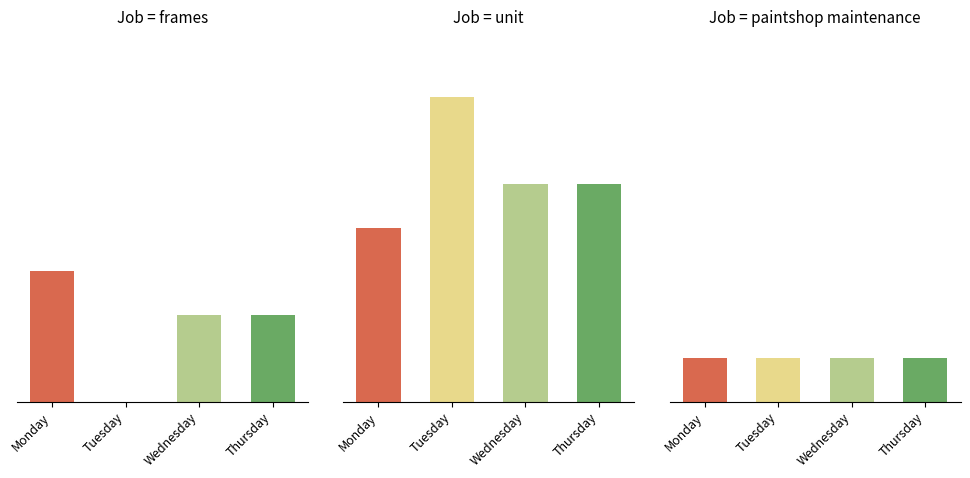

Reading left to right, extract all data points from this chart.

frames: Monday=3	Tuesday=0	Wednesday=2	Thursday=2
unit: Monday=4	Tuesday=7	Wednesday=5	Thursday=5
paintshop maintenance: Monday=1	Tuesday=1	Wednesday=1	Thursday=1